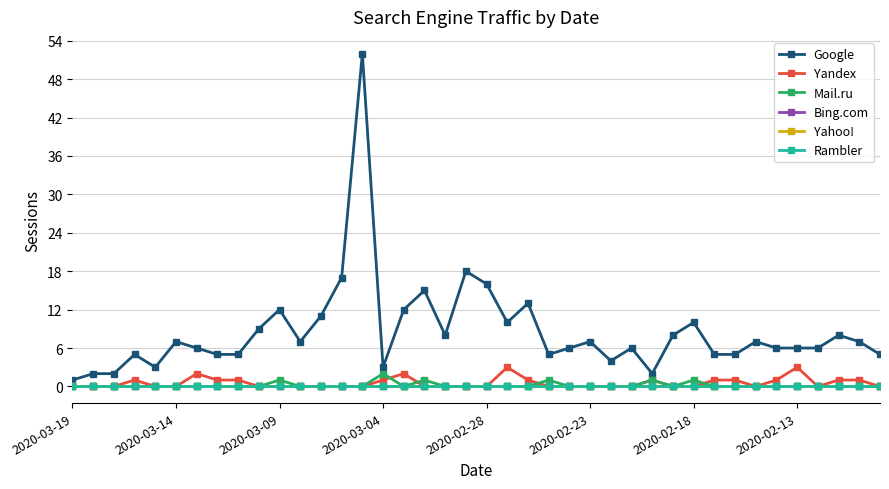

Does the chart have visible grid lines?

Yes